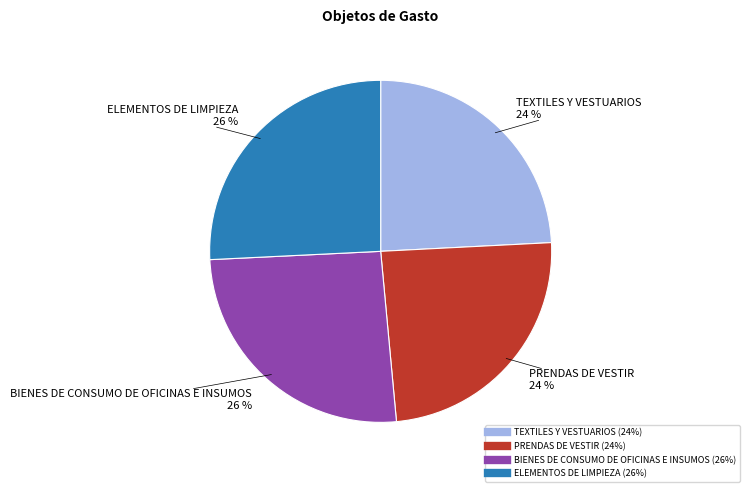

True or false: BIENES DE CONSUMO DE OFICINAS E INSUMOS accounts for 20% of the total.

False